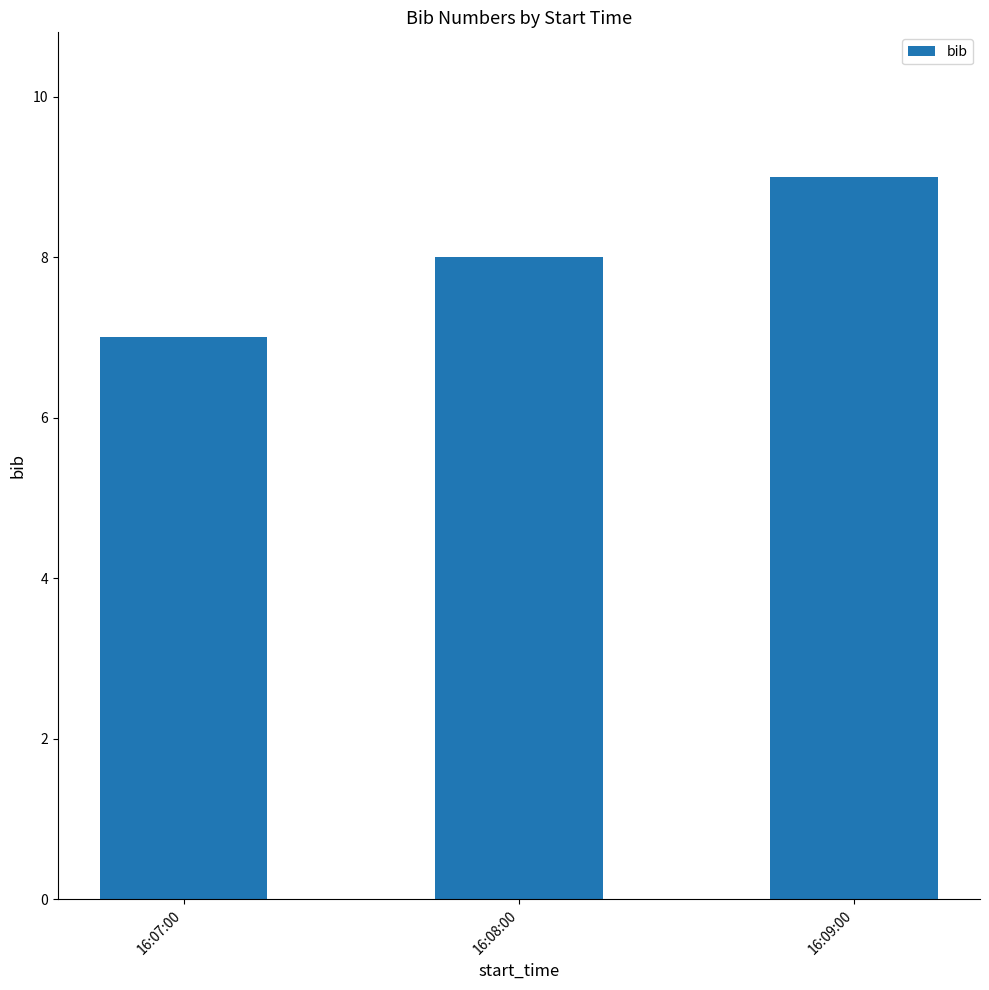

Which has a higher value, 16:07:00 or 16:08:00?

16:08:00